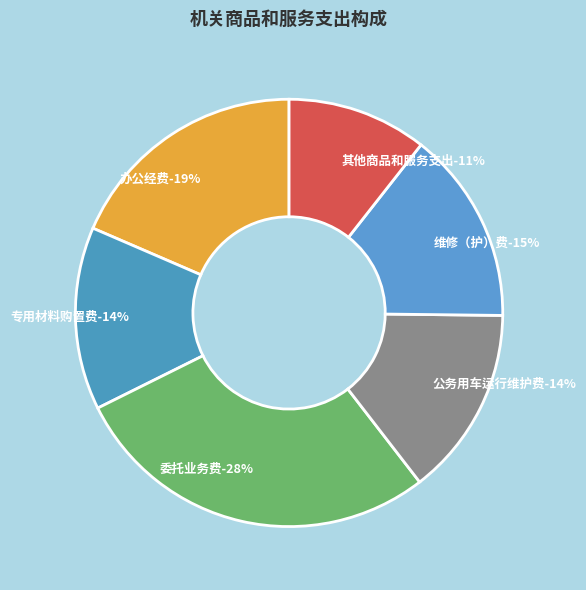

True or false: 维修（护）费 accounts for 15% of the total.

True